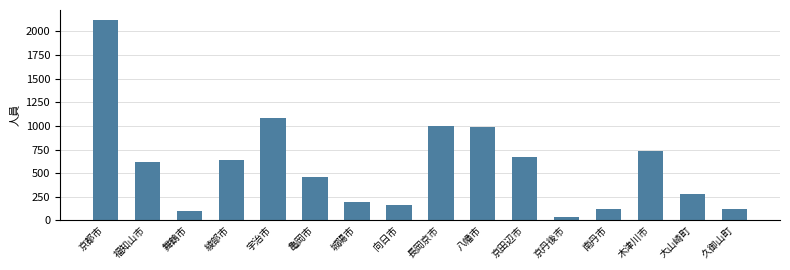

What is the approximate value at 舞鶴市?

103